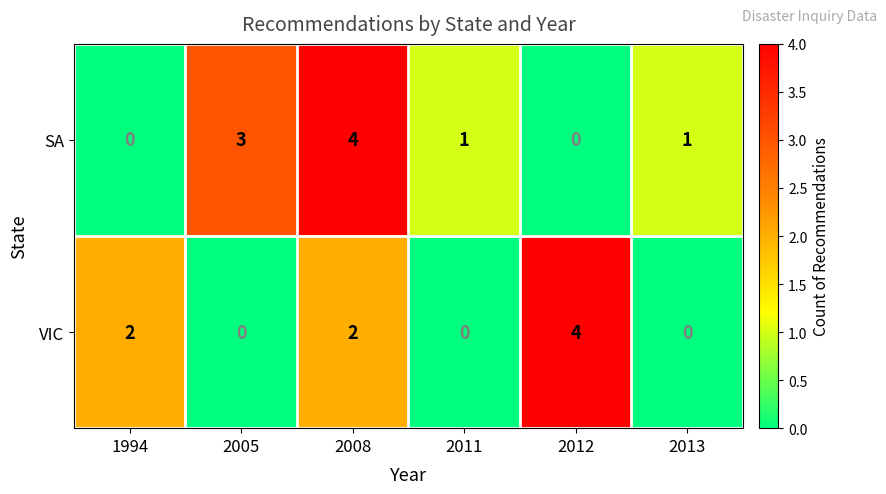

What is the highest value of the VIC series?

4